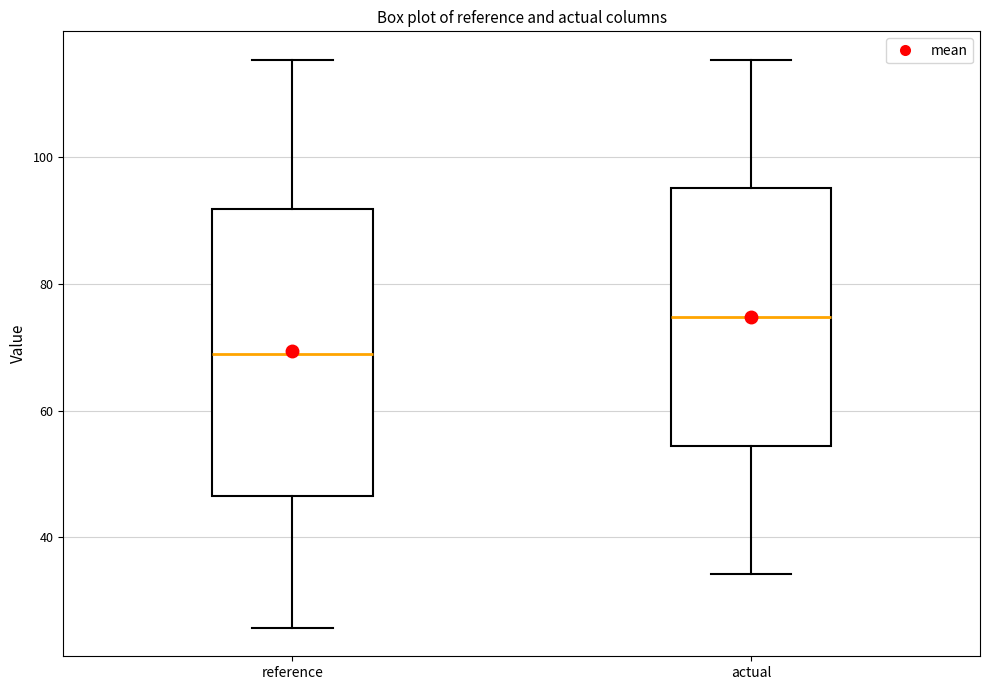

Reading left to right, transcribe this box plot: for each box, give where its median line is, the range the box spans, and where its two whiskers end, as read against the y-axis. The values are not printed on the chart, so give them approximately, as read against the axis.

reference: median 68, box 46 to 92, whiskers 26 to 116
actual: median 74, box 54 to 96, whiskers 34 to 116